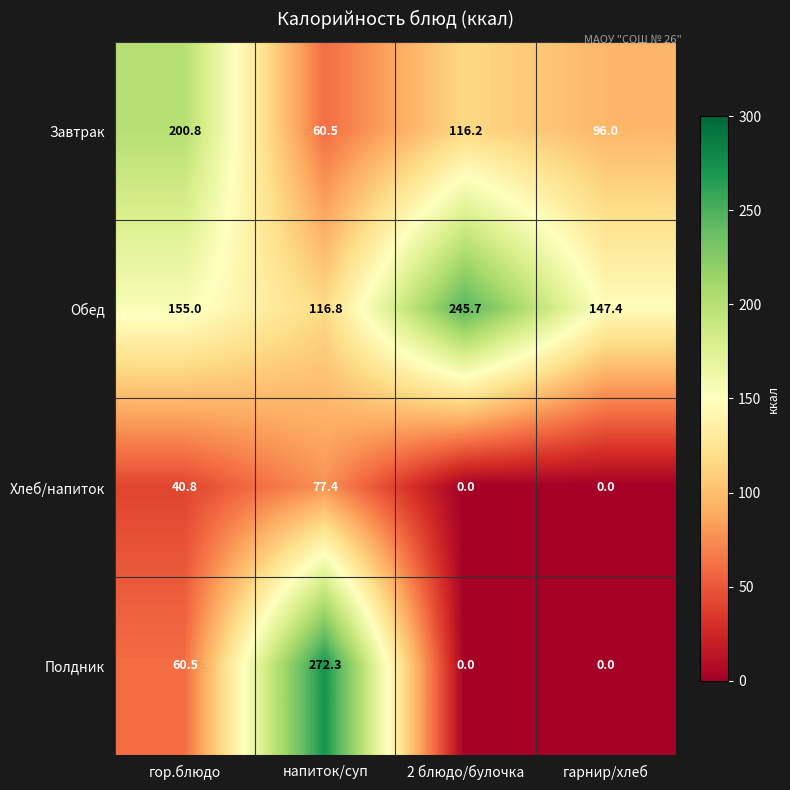

True or false: Хлеб/напиток has a value of 0.0 at гарнир/хлеб.

True